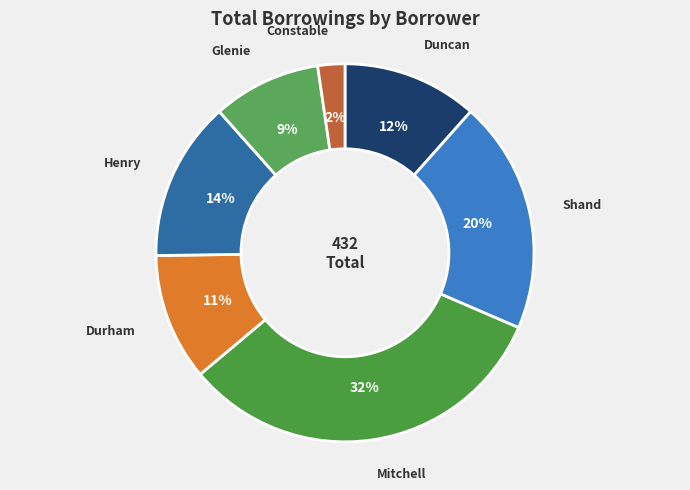

Between Mitchell and Shand, which is larger?

Mitchell